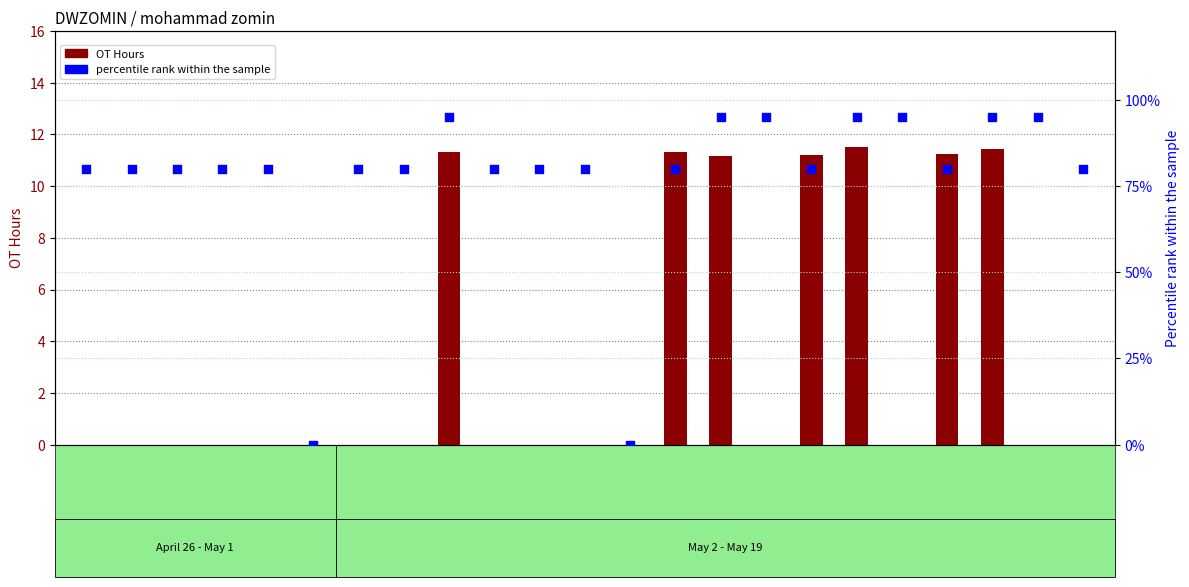

Which series has the largest total across all categories?

percentile rank within the sample